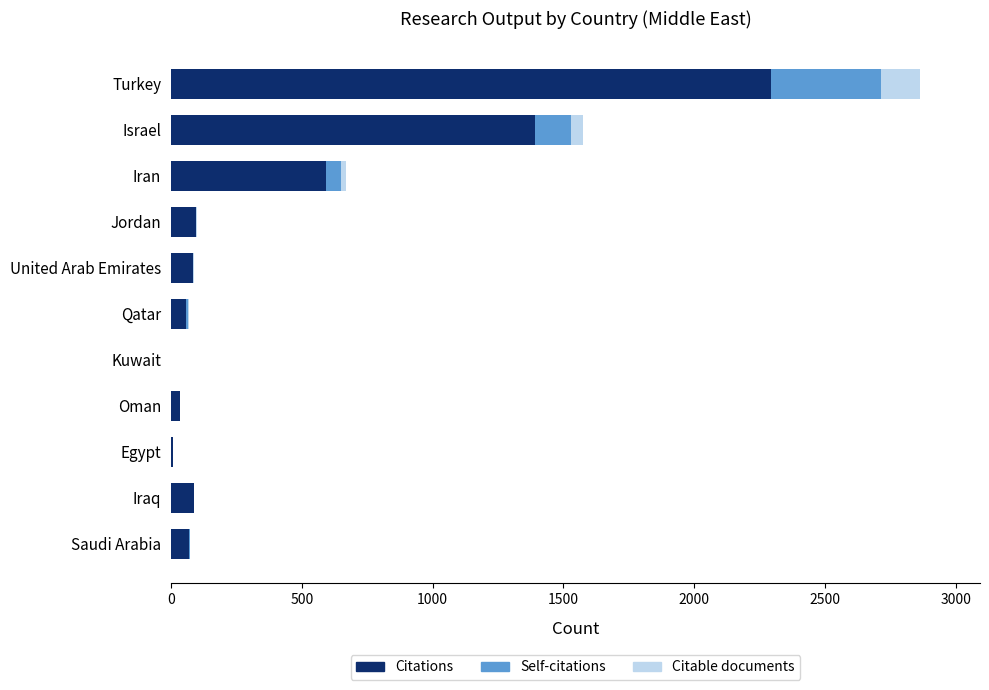

True or false: Citations has a value of 593 at Iran.

True